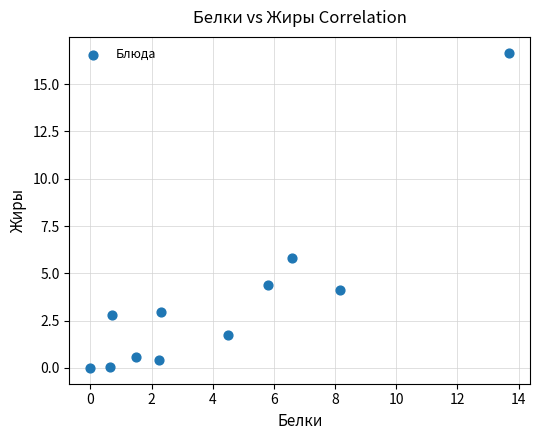

What is the range of Y values (max minus min)?

16.7